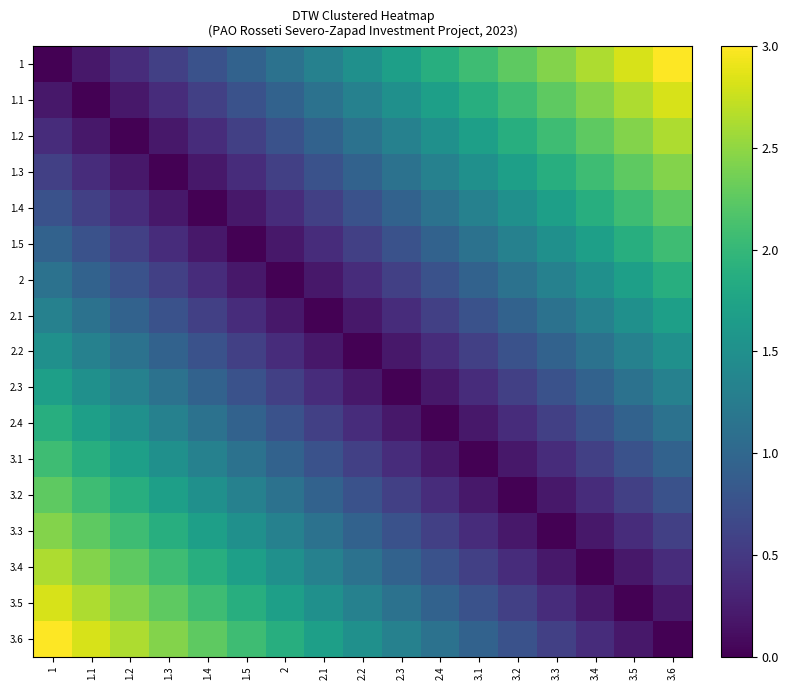

Count the number of categories in the chart.

17